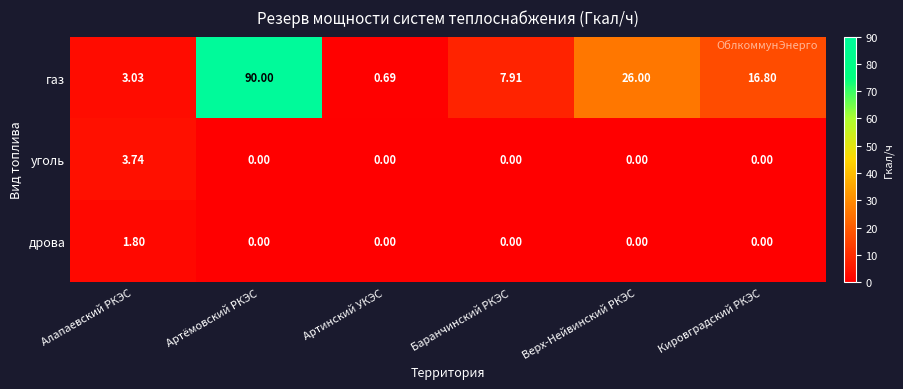

At which label does уголь reach its peak?

Алапаевский РКЭС